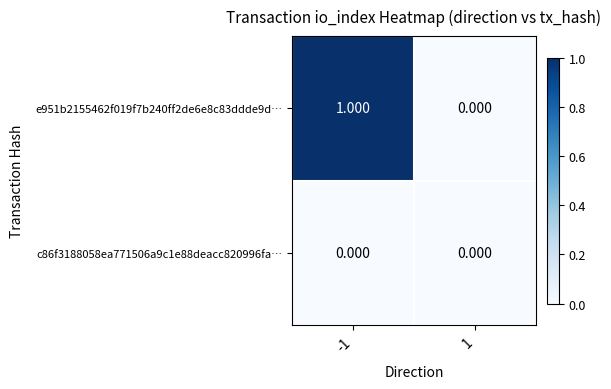

Between -1 and 1, which series saw the biggest shift?

e951b2155462f019f7b240ff2de6e8c83ddde9d…